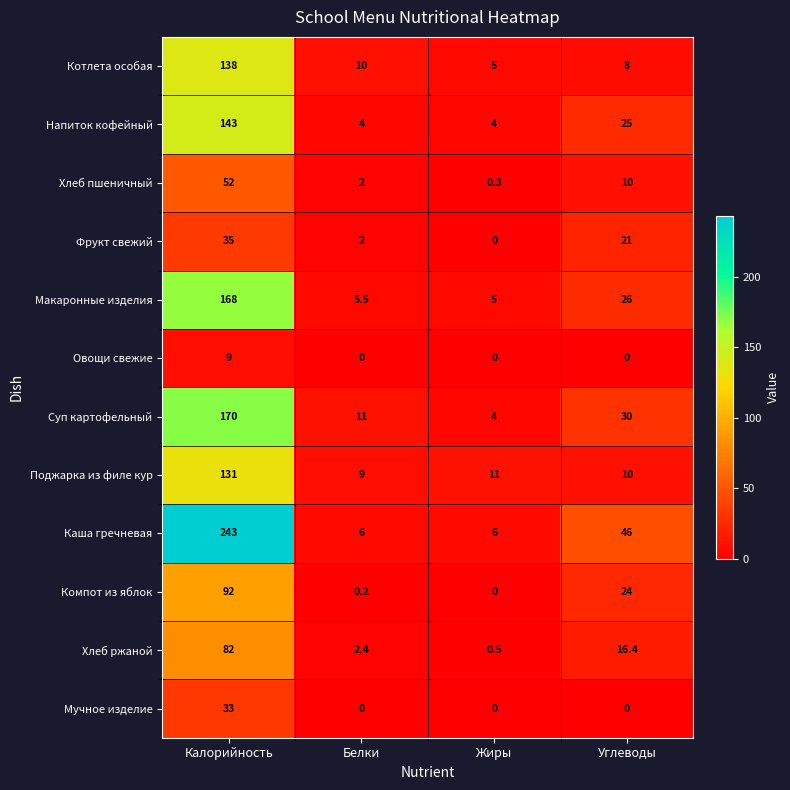

Is it true that Суп картофельный equals 170.0 at Калорийность?

True